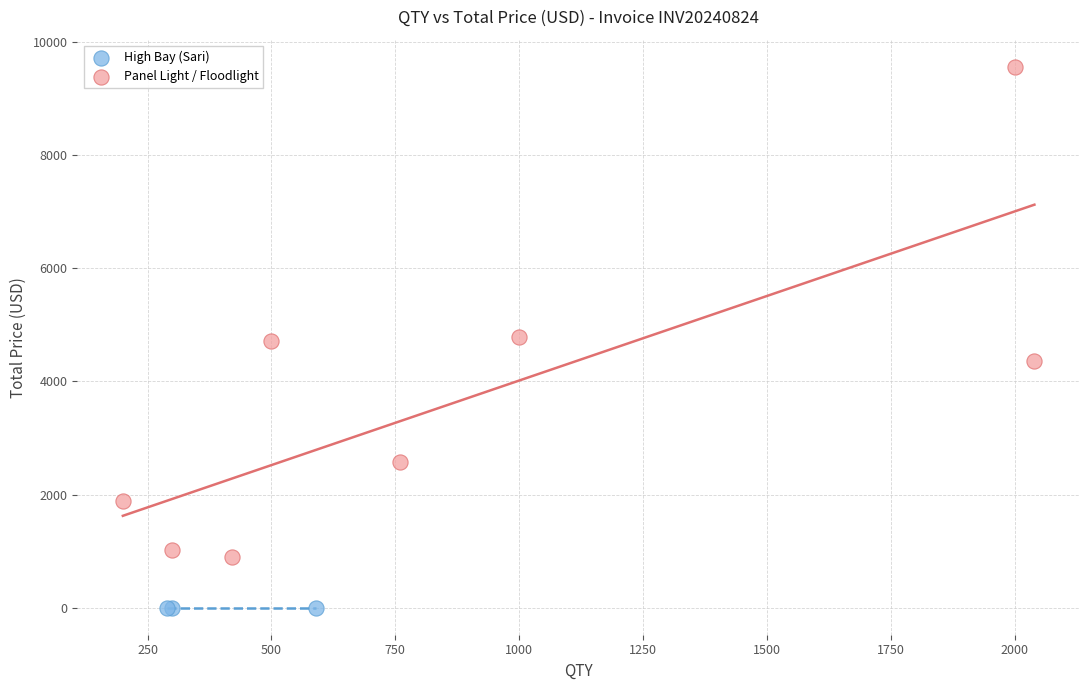

Which series contains the highest Y value?

Panel Light / Floodlight